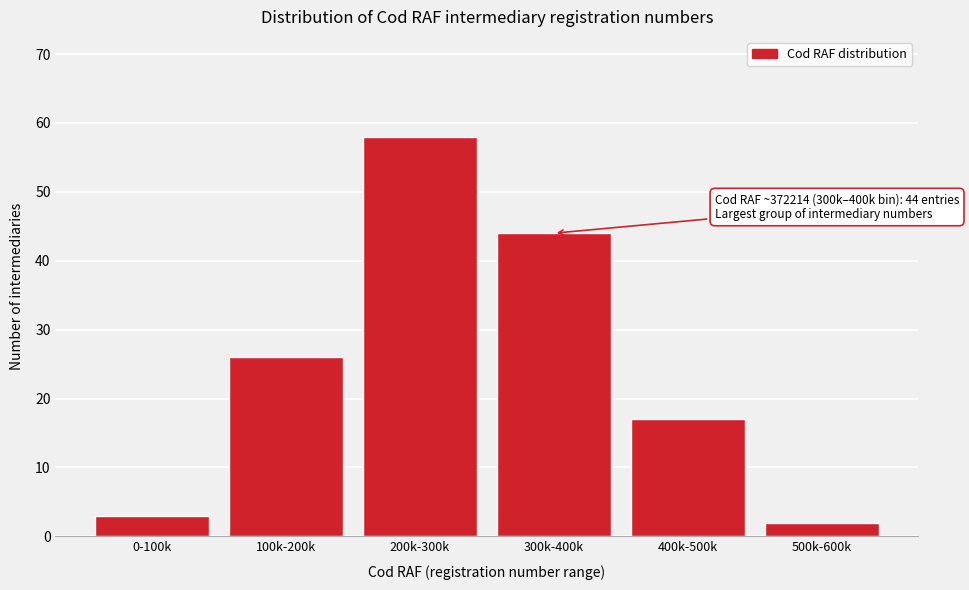

Reading right to left, list all the values displayed in this chart.

500k-600k=2	400k-500k=17	300k-400k=44	200k-300k=58	100k-200k=26	0-100k=3